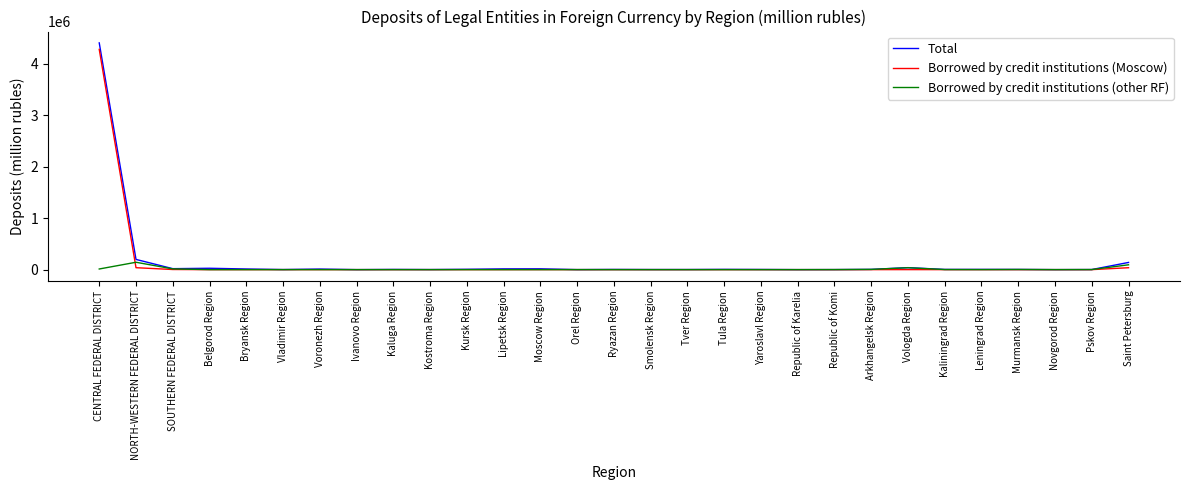

At which category is the sum across all series the highest?

CENTRAL FEDERAL DISTRICT